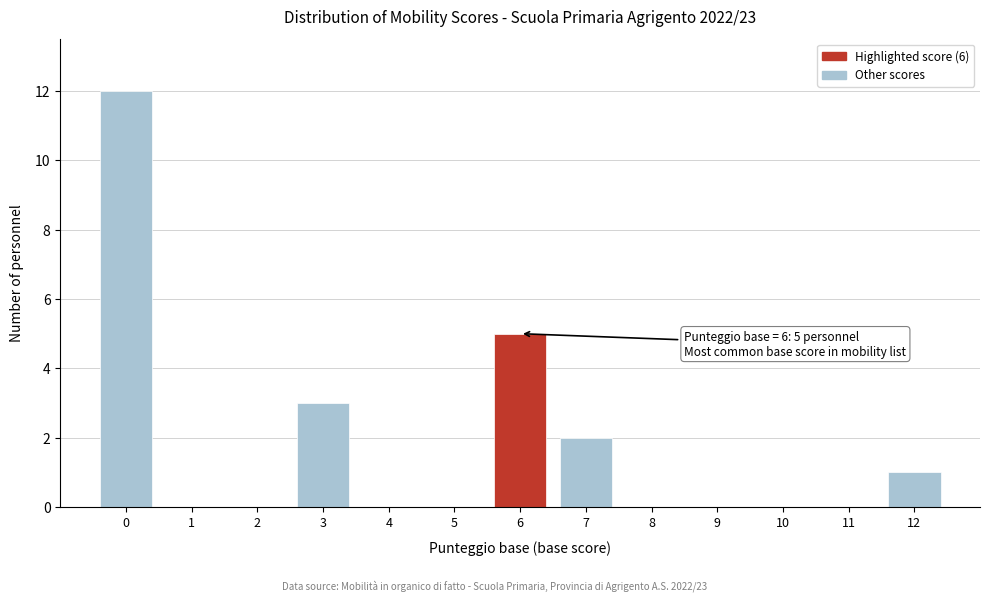

Which range on the x-axis has the tallest bar?

-0.5 to 0.5